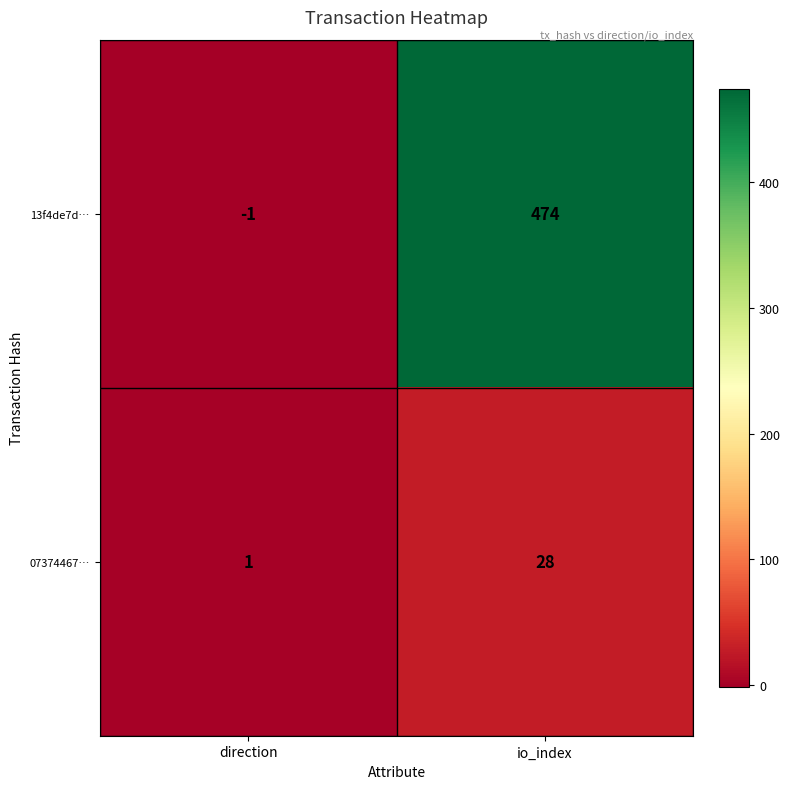

Which series has the widest spread of values?

13f4de7d…